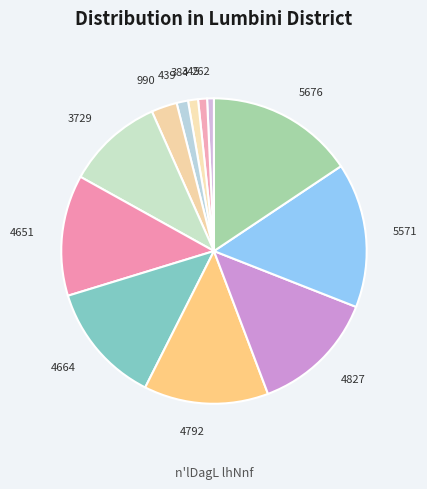

Is the sum of 4651 and 5676 greater than half?

No